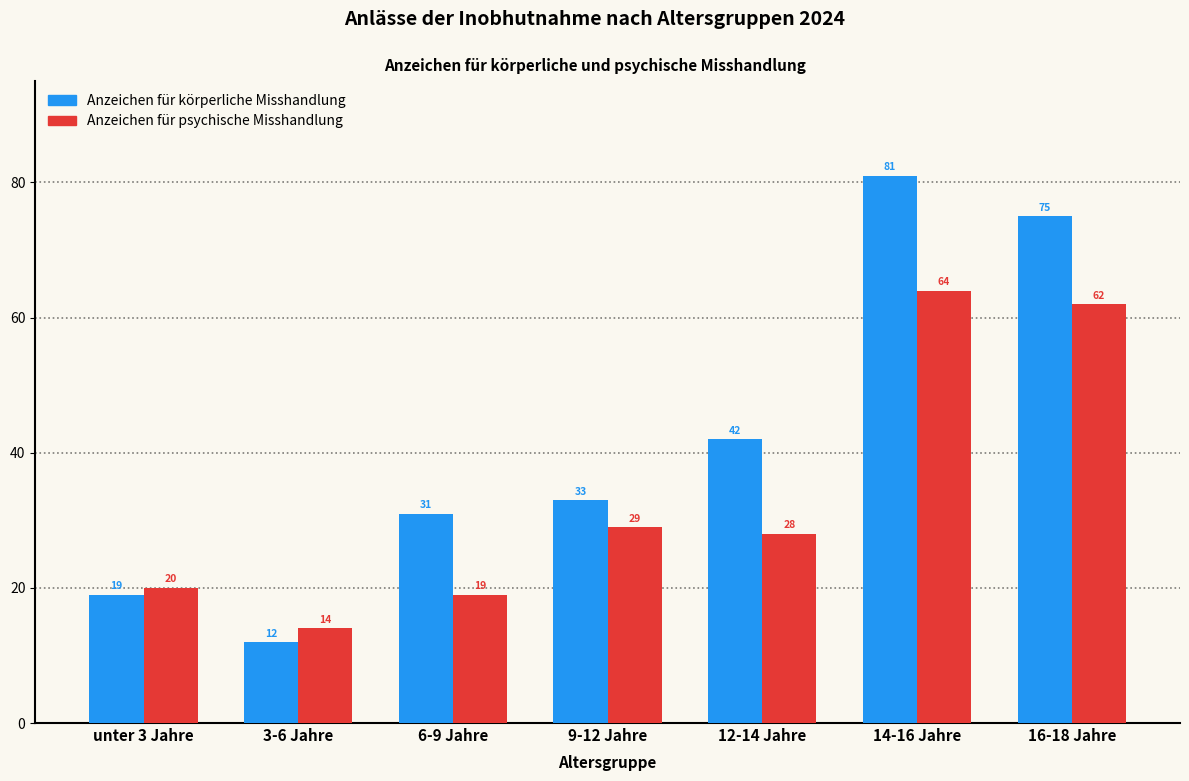

Reading right to left, what are all the values shown in this chart?

Anzeichen für körperliche Misshandlung: 16-18 Jahre=75	14-16 Jahre=81	12-14 Jahre=42	9-12 Jahre=33	6-9 Jahre=31	3-6 Jahre=12	unter 3 Jahre=19
Anzeichen für psychische Misshandlung: 16-18 Jahre=62	14-16 Jahre=64	12-14 Jahre=28	9-12 Jahre=29	6-9 Jahre=19	3-6 Jahre=14	unter 3 Jahre=20